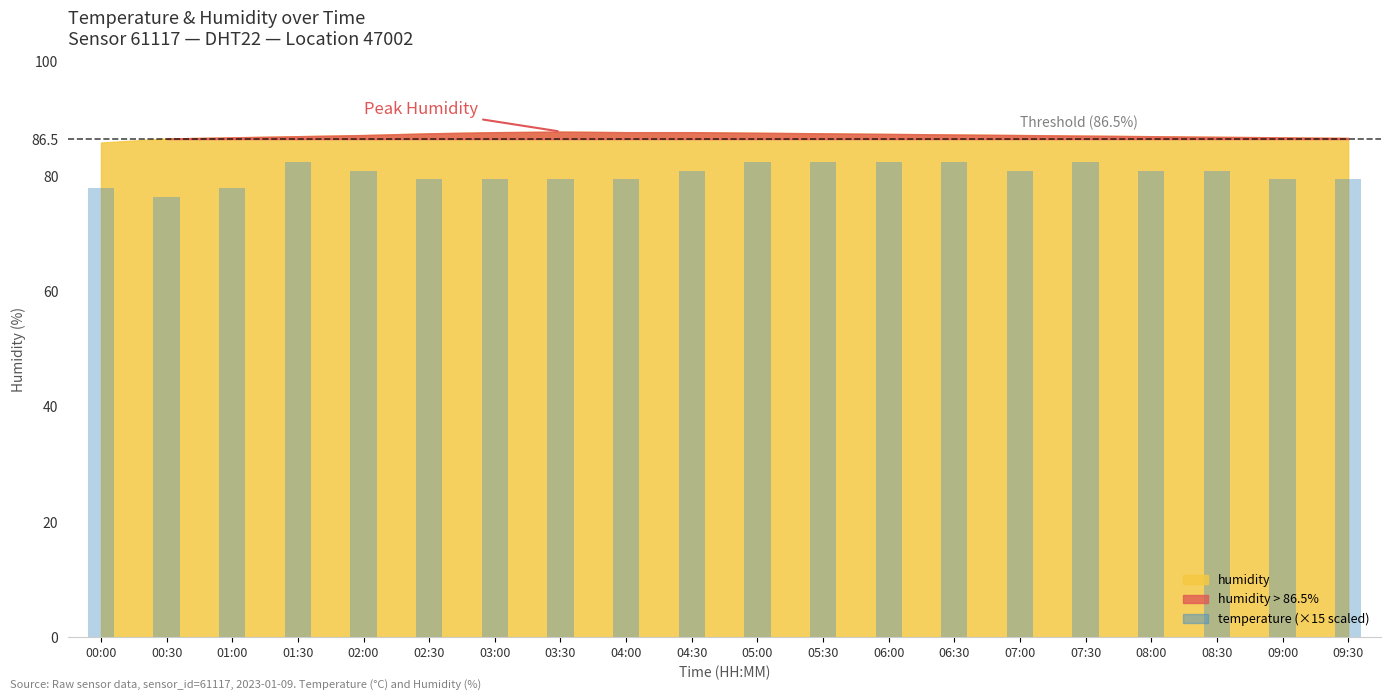

What is the label of the 5th bar from the left?

02:00